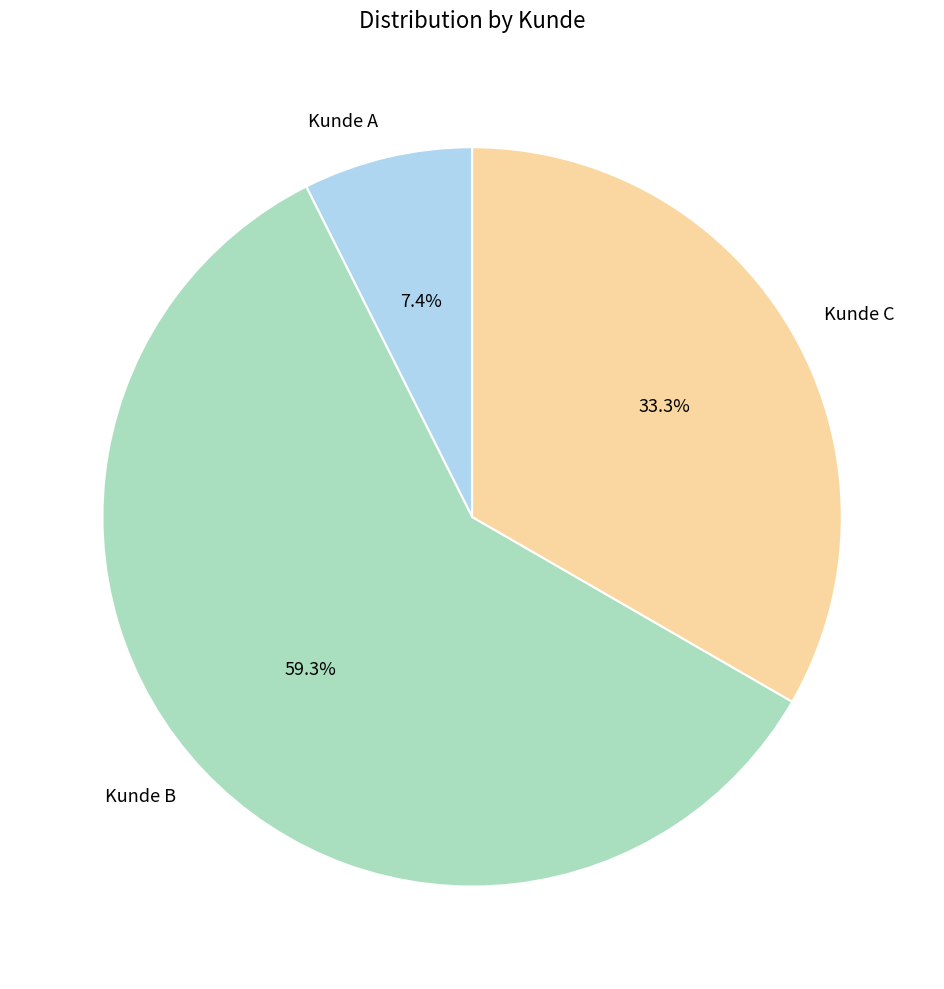

To the nearest percent, what is the difference between the largest and smallest slice percentages?

52%